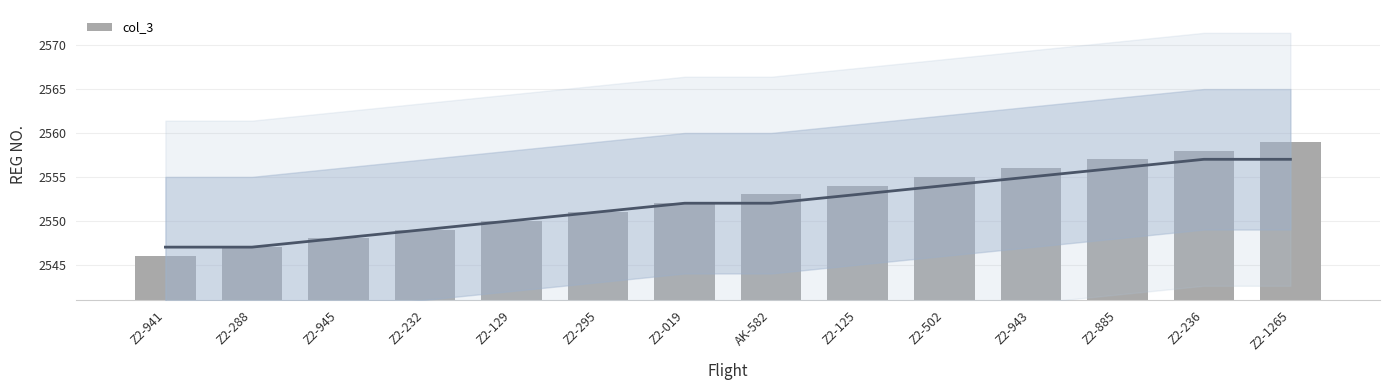

Approximately how many times larger is the value at Z2-125 compared to Z2-1265?

1.0